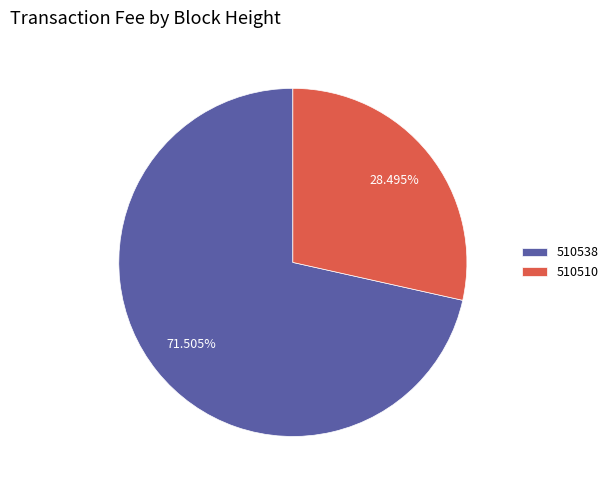

Is it true that 510510 is 41% of the pie?

False